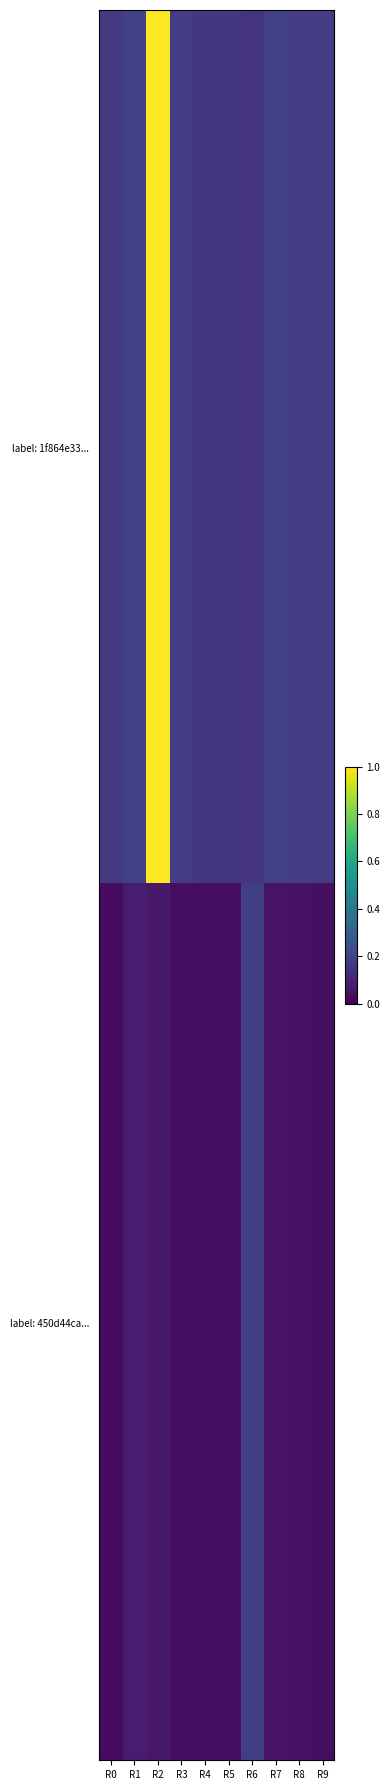

What is the greatest value displayed?

1.0